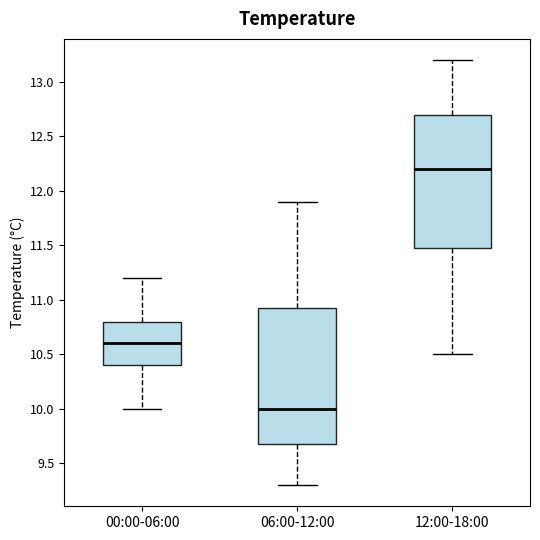

Where does the lower whisker of the box for 06:00-12:00 end on the y-axis? The values are not printed on the chart, so give them approximately, as read against the axis.

9.30